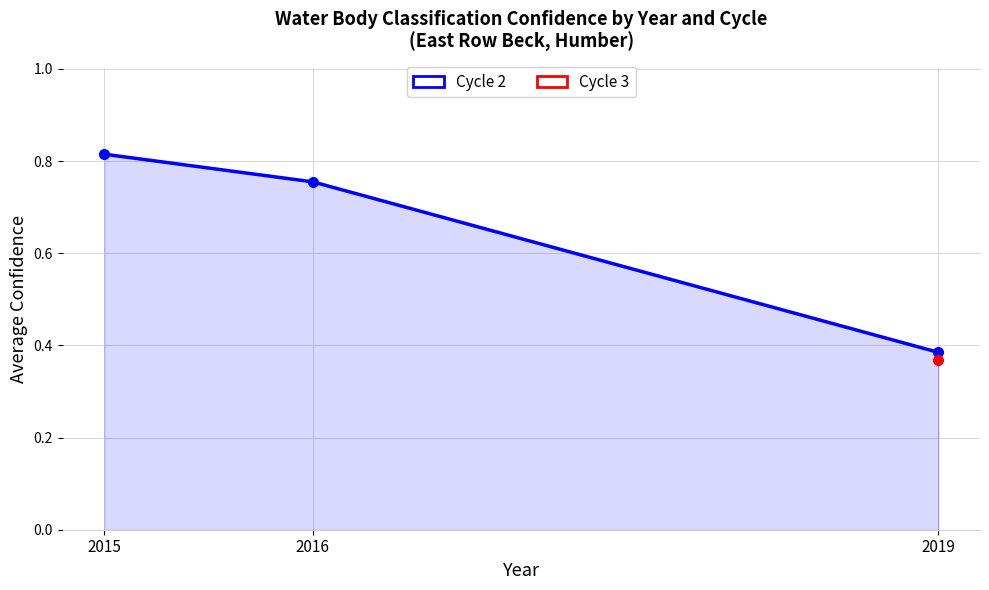

Reading right to left, what are all the values shown in this chart?

2019=0.4	2016=0.8	2015=0.8